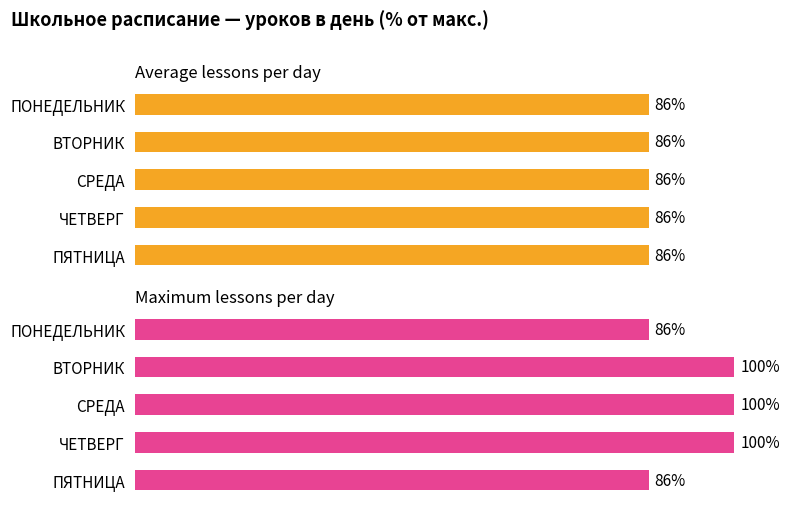

What is the average value of the Maximum lessons per day series?

94.3